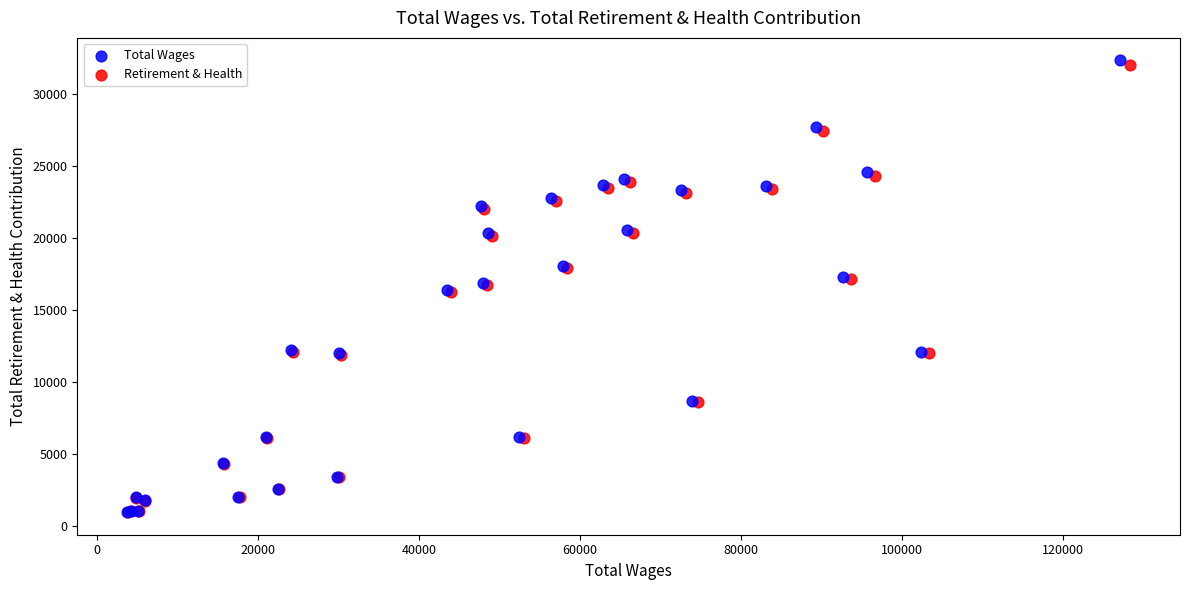

Which series contains the highest Y value?

Total Wages